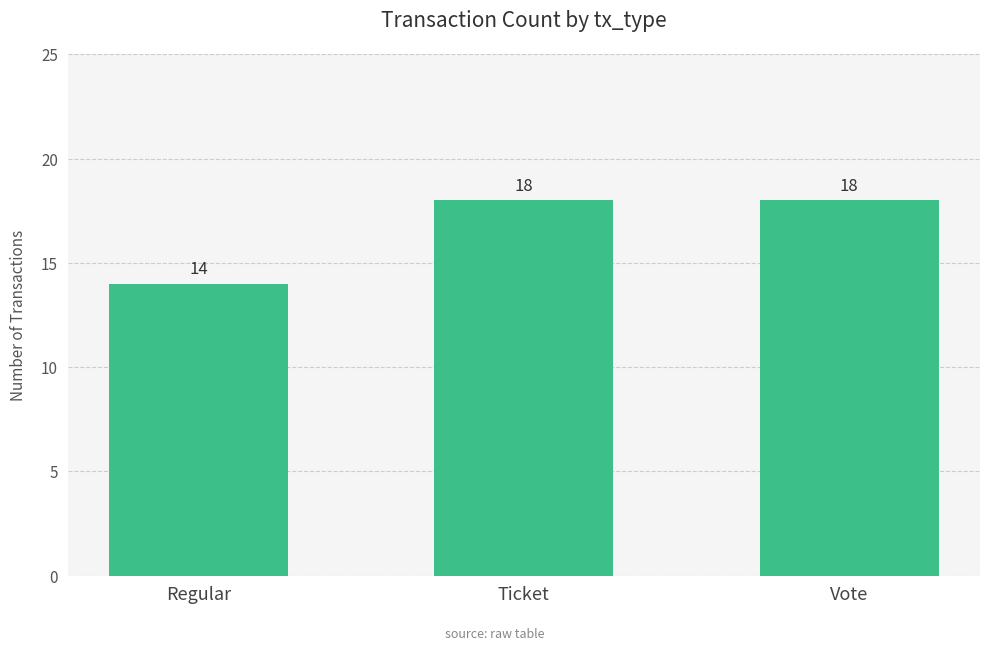

Count the number of categories in the chart.

3